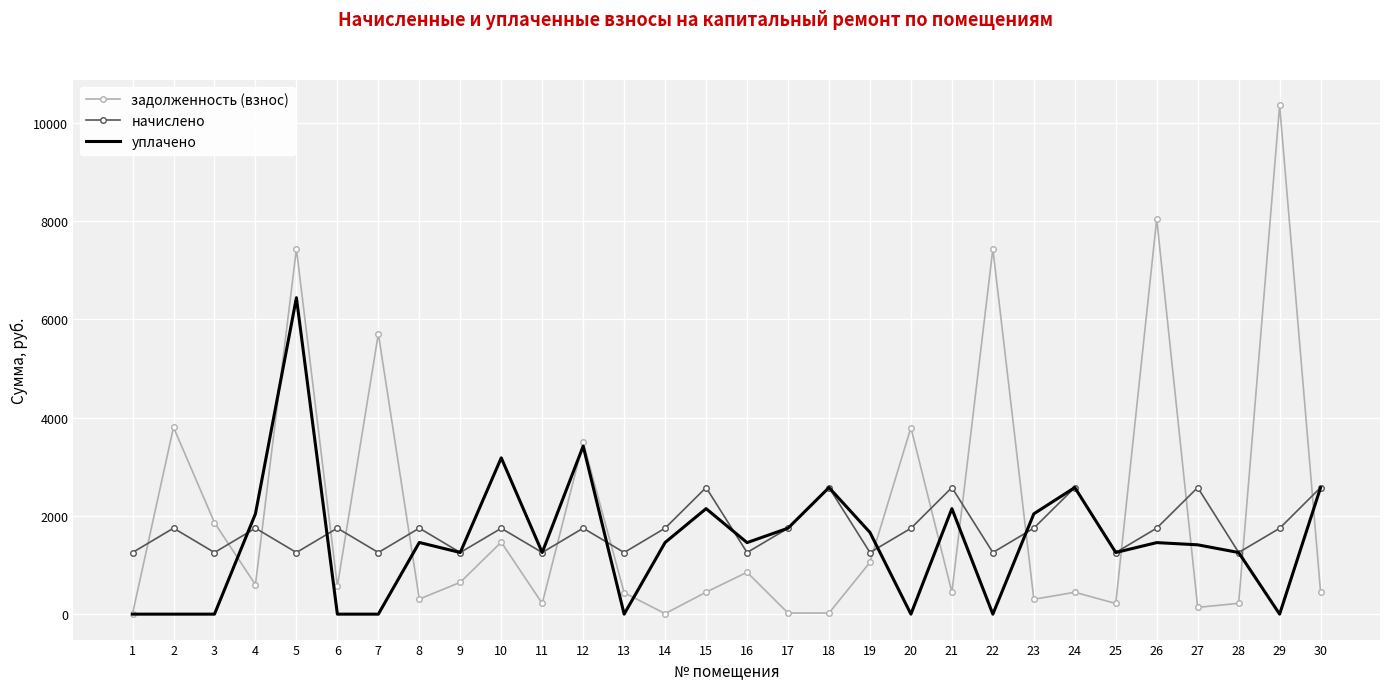

True or false: начислено and задолженность (взнос) intersect in this chart.

True